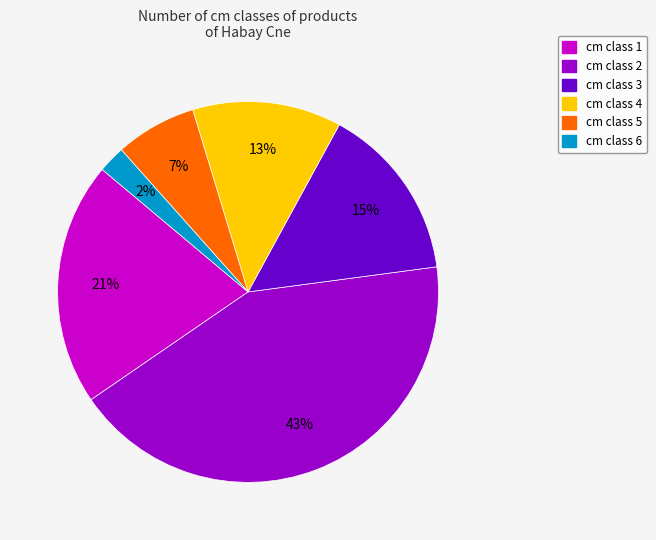

To the nearest percent, what is the average slice percentage?

17%